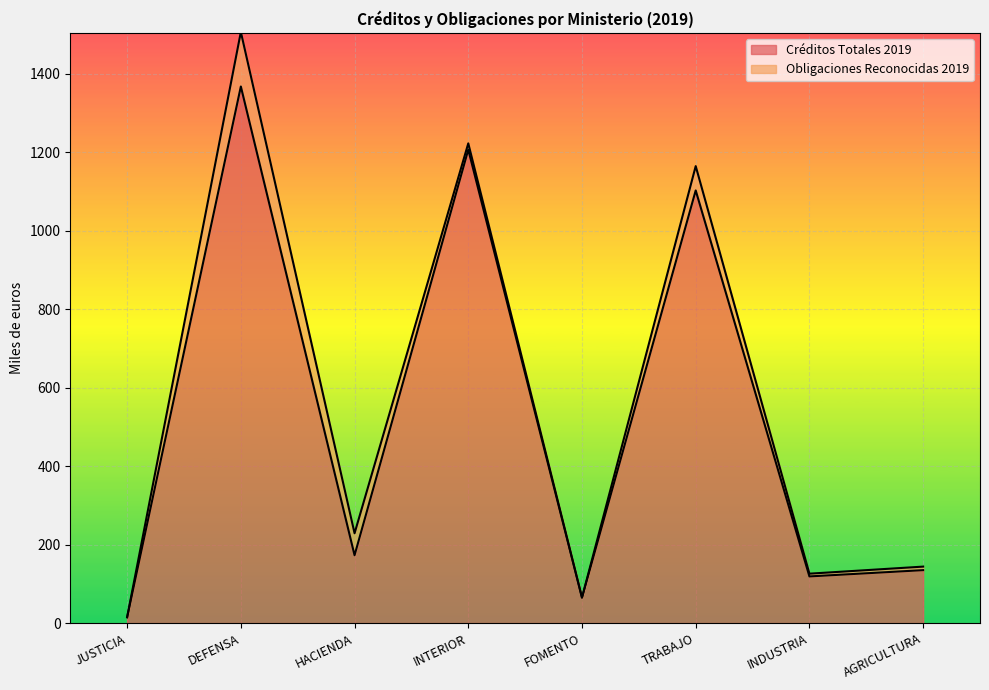

What is the difference between the values at HACIENDA and INTERIOR?

1034